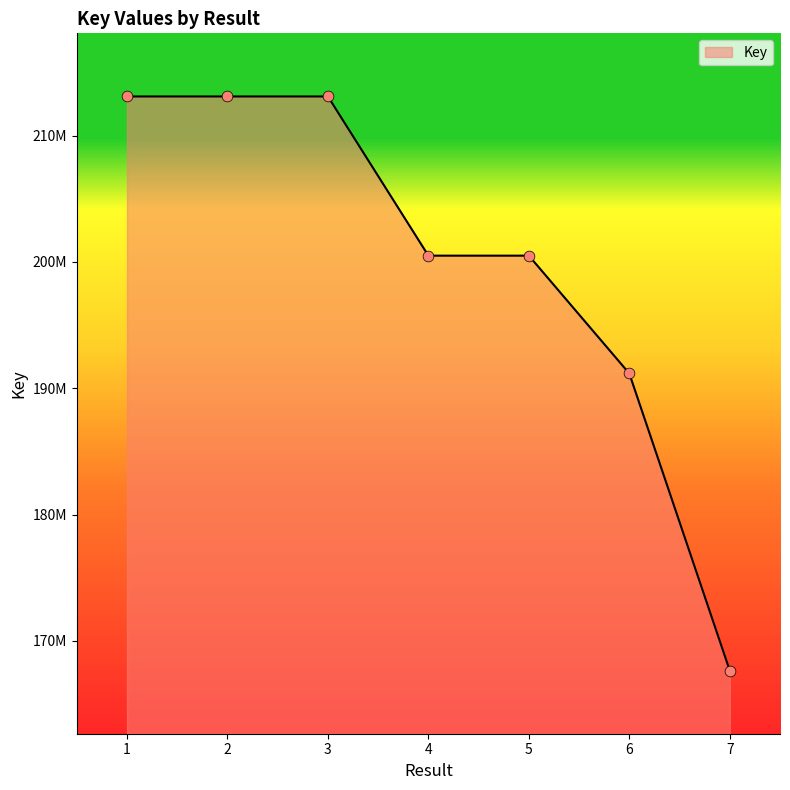

Which has a higher value, 2 or 6?

2